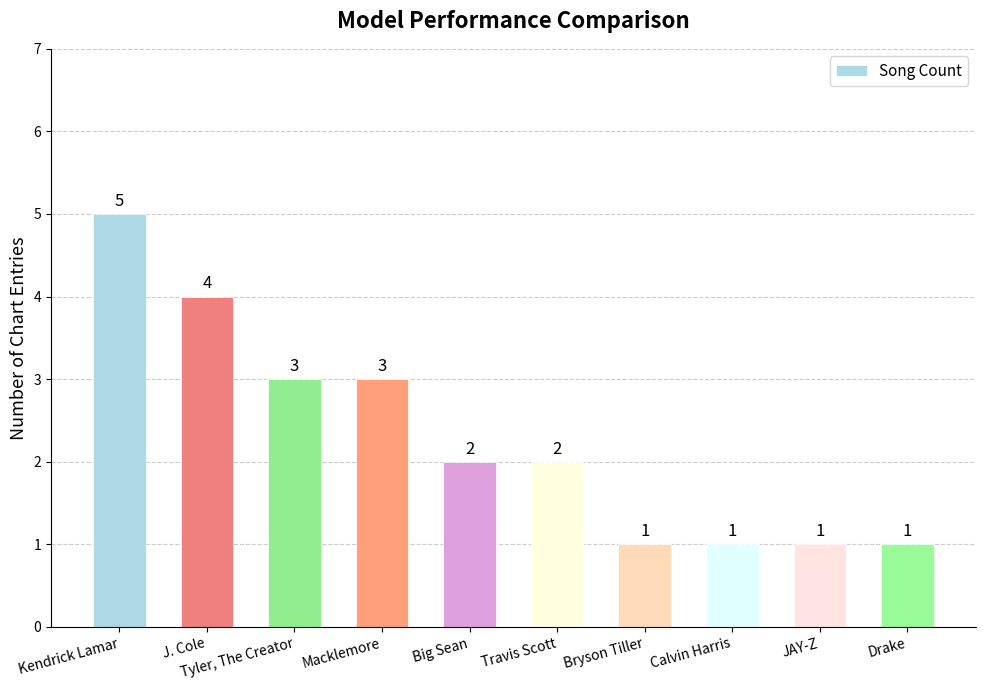

What is the change in value from Kendrick Lamar to Travis Scott?

-3